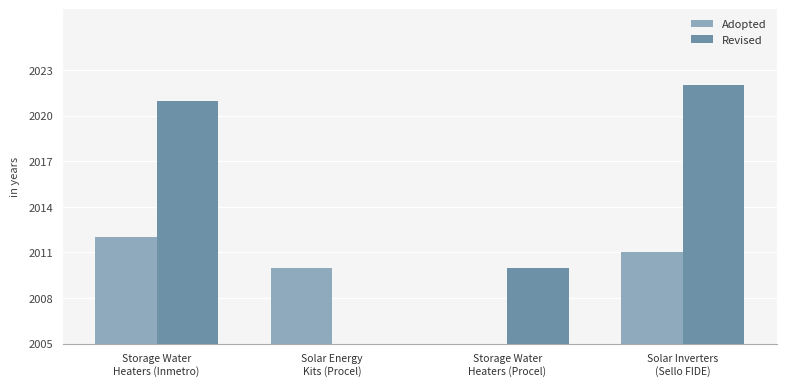

Reading right to left, list all the values displayed in this chart.

Adopted: Solar Inverters
(Sello FIDE)=2011	Storage Water
Heaters (Procel)=0	Solar Energy
Kits (Procel)=2010	Storage Water
Heaters (Inmetro)=2012
Revised: Solar Inverters
(Sello FIDE)=2022	Storage Water
Heaters (Procel)=2010	Solar Energy
Kits (Procel)=0	Storage Water
Heaters (Inmetro)=2021